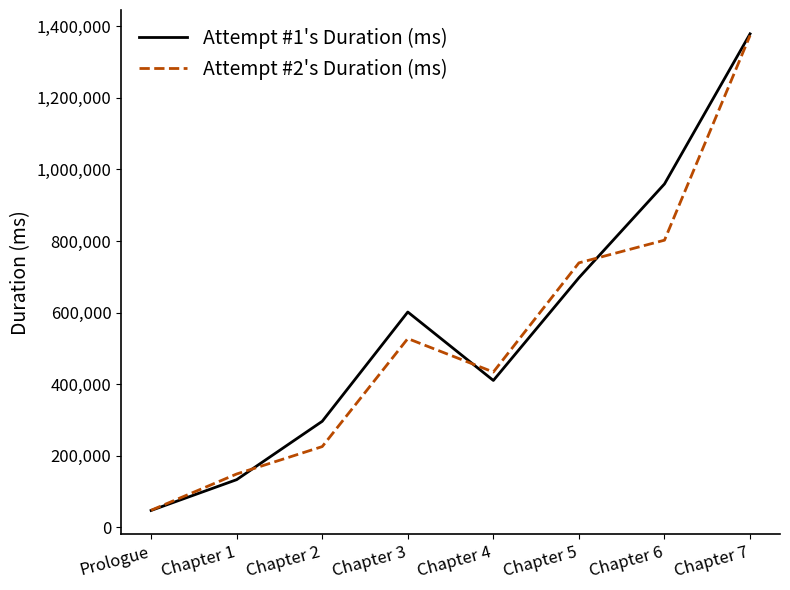

Reading left to right, list all the values displayed in this chart.

Attempt #1's Duration (ms): Prologue=47152	Chapter 1=133176	Chapter 2=296264	Chapter 3=601655	Chapter 4=410403	Chapter 5=697437	Chapter 6=959492	Chapter 7=1378954
Attempt #2's Duration (ms): Prologue=47697	Chapter 1=149033	Chapter 2=225598	Chapter 3=527446	Chapter 4=433926	Chapter 5=739013	Chapter 6=802369	Chapter 7=1374434